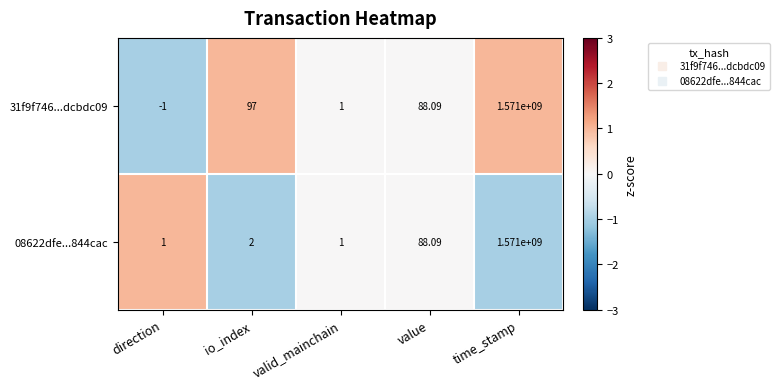

Is the value of 08622dfe...844cac at io_index greater than the value of 31f9f746...dcbdc09 at value?

No